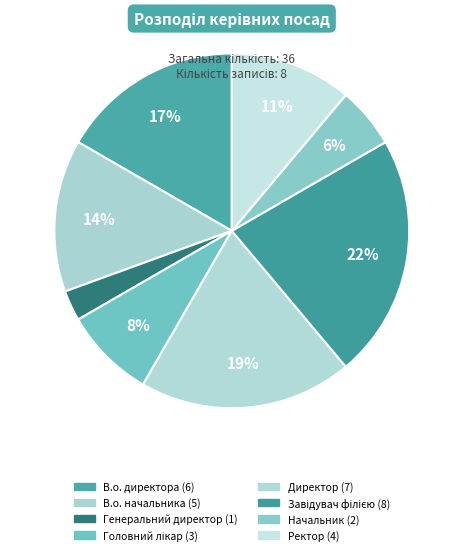

To the nearest percent, what portion does Директор represent?

19%